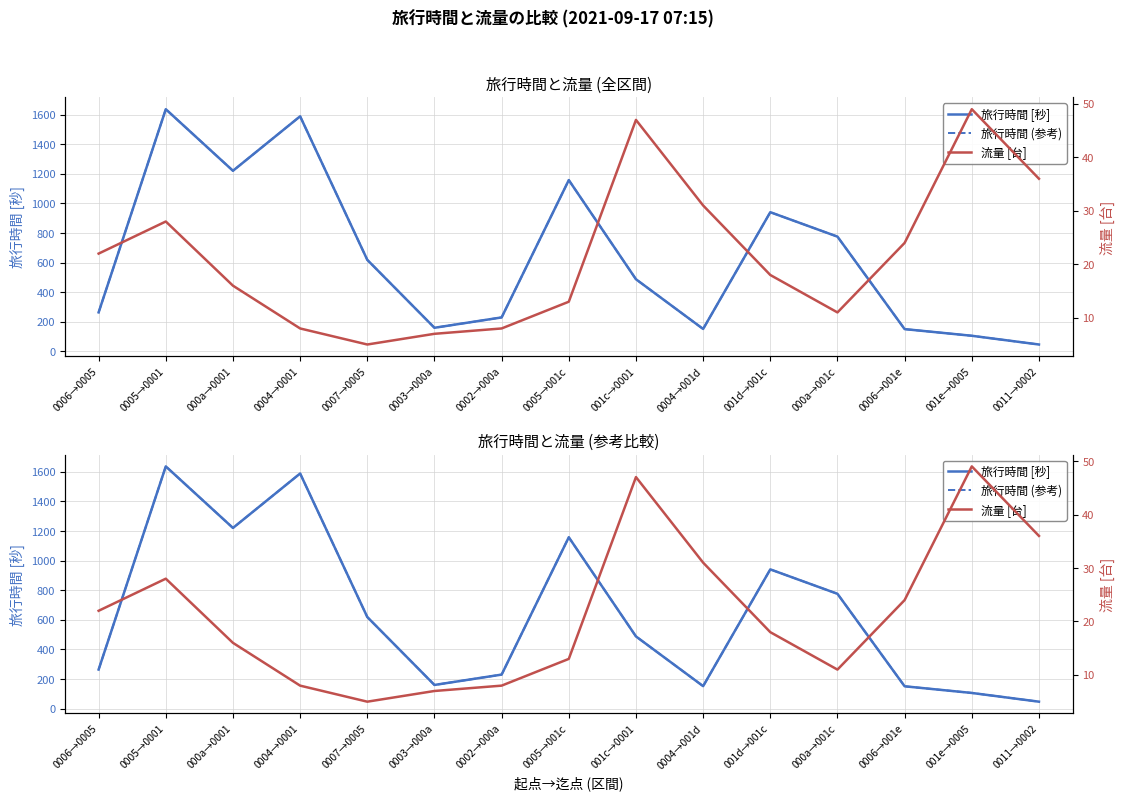

True or false: 旅行時間 [秒] and 流量 [台] cross at least once.

False